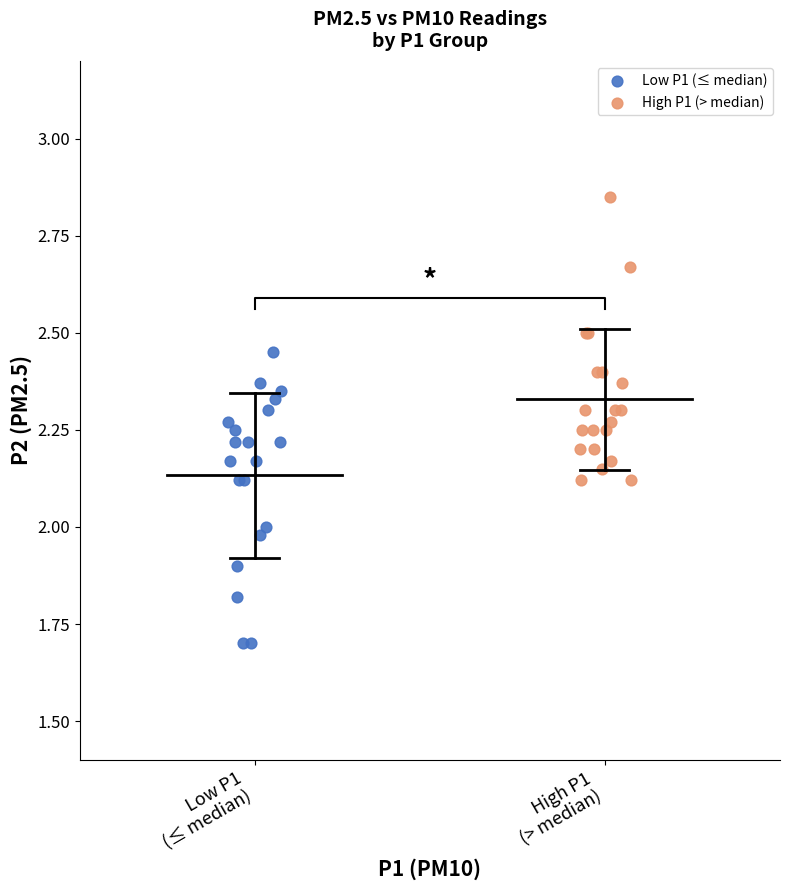

Which series reaches the maximum Y coordinate?

High P1 (> median)